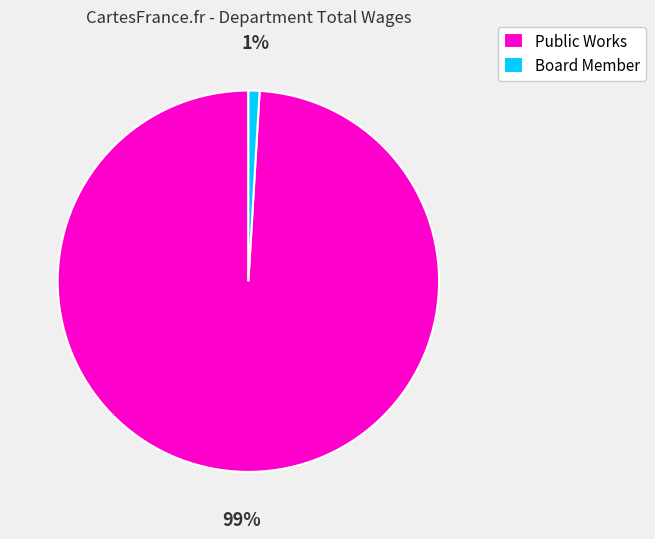

To the nearest percent, what portion does Board Member represent?

1%